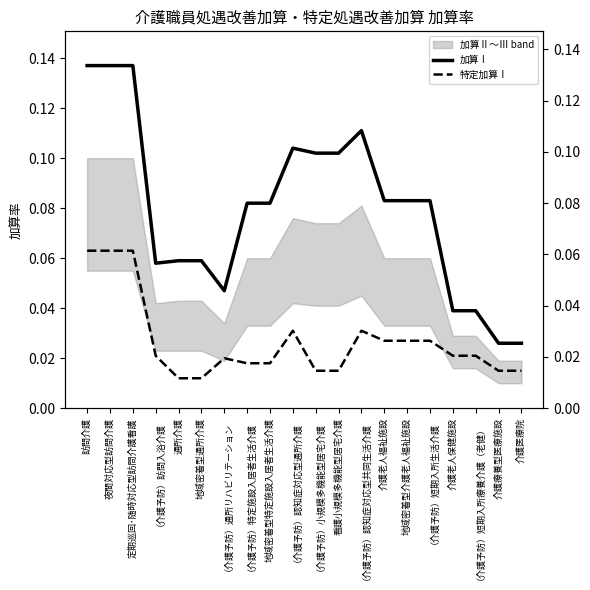

Is it true that 特定加算Ⅰ equals 0.0 at 通所介護?

False